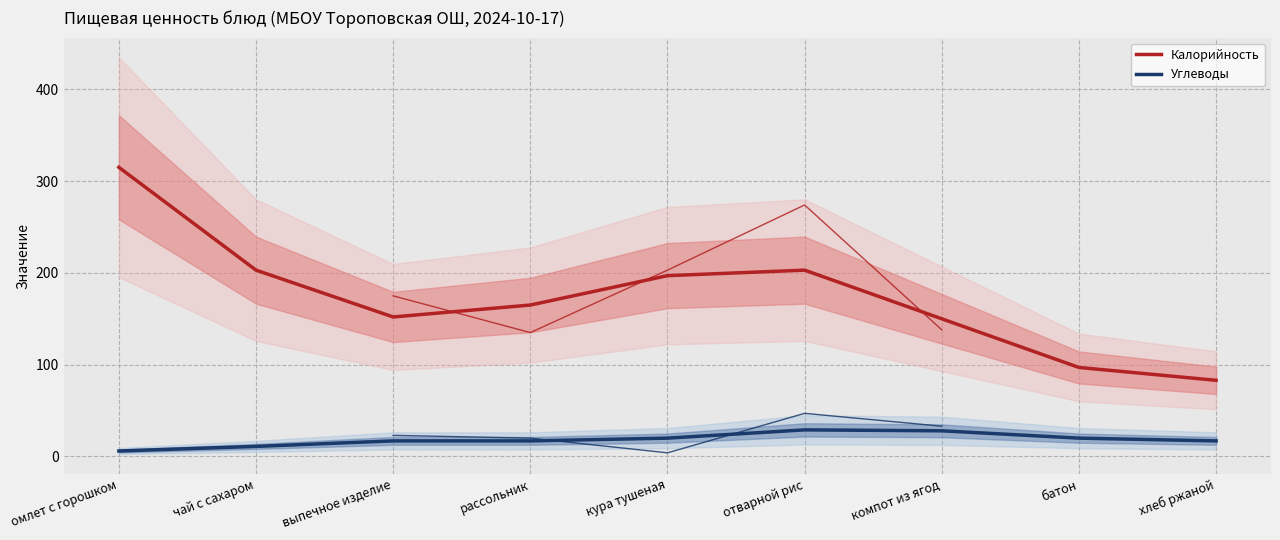

What value does the Углеводы series have at компот из ягод, to the nearest 5?

30